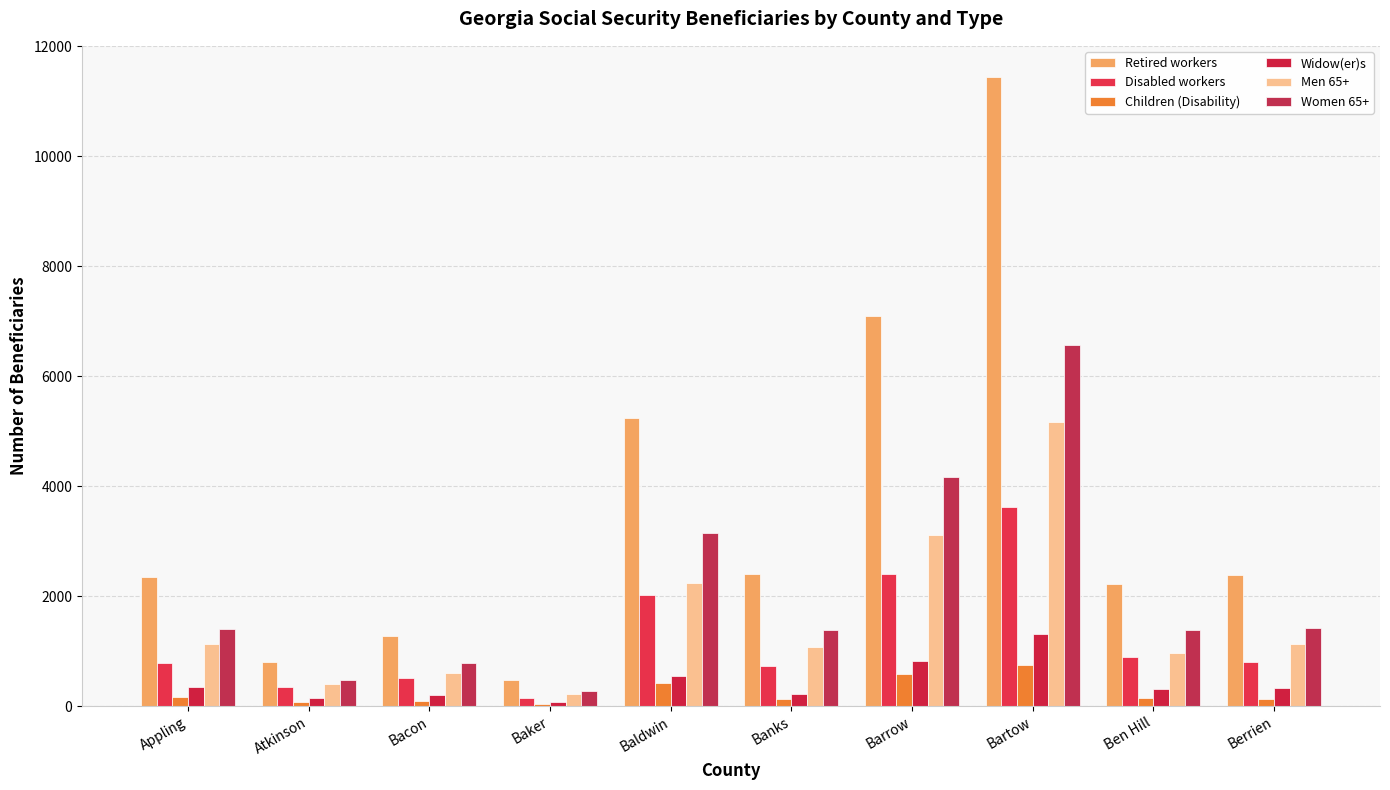

What is the label of the 2nd bar from the right?

Ben Hill